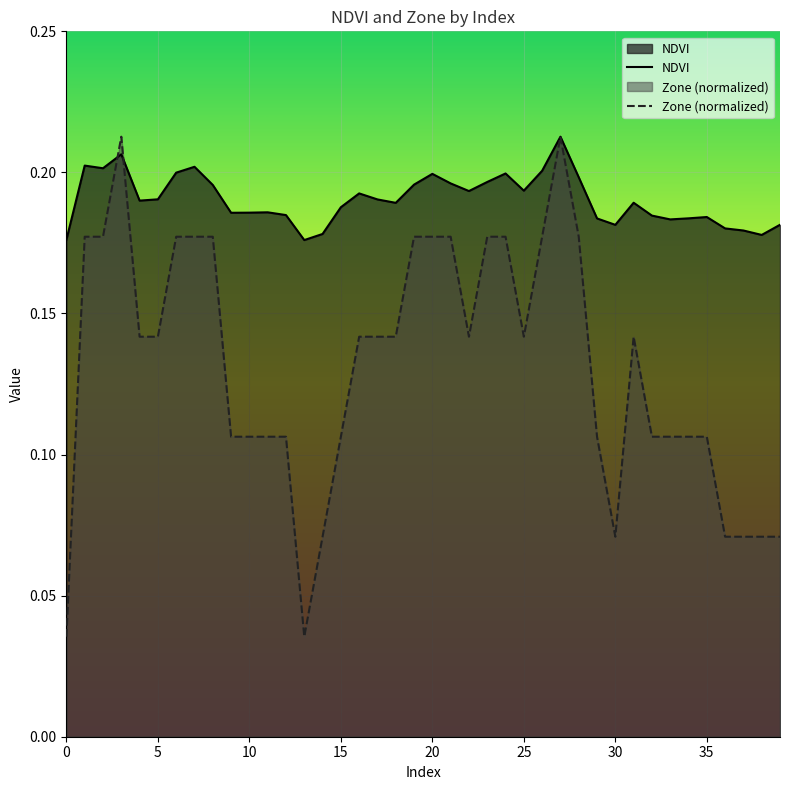

Is the value of NDVI at 35 greater than the value of Zone (normalized) at 10?

Yes